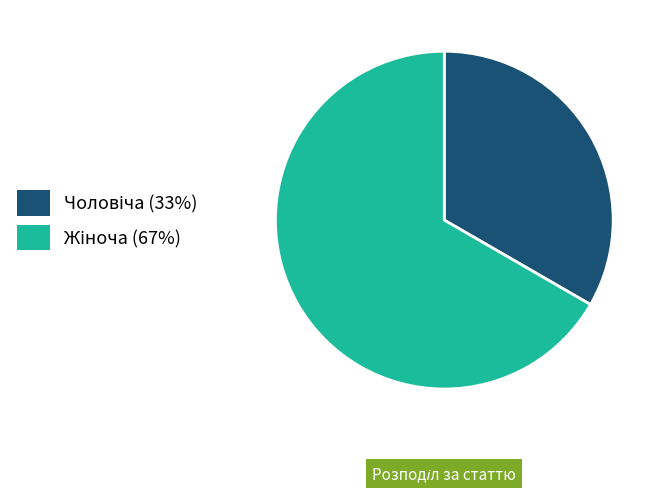

Is there a majority slice in this chart?

Yes